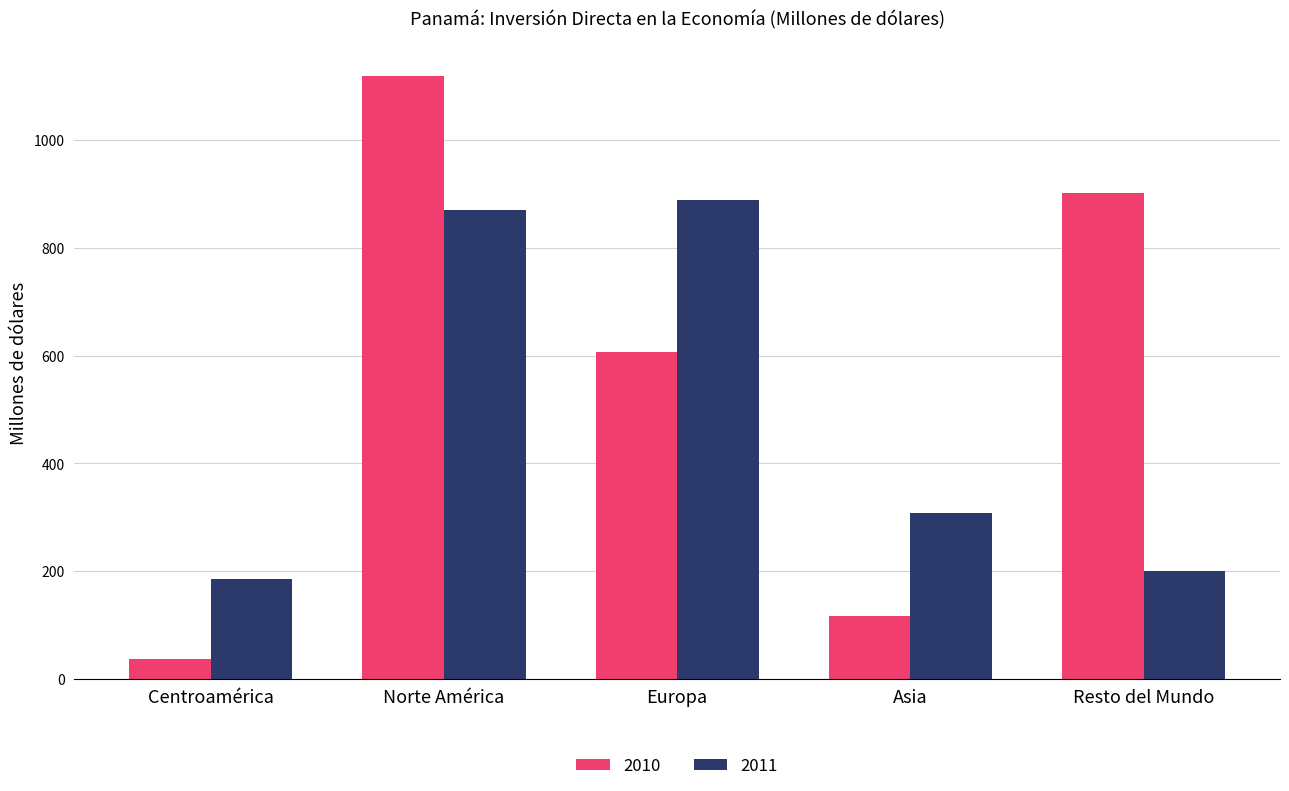

What are all the series names shown in the legend?

2010, 2011